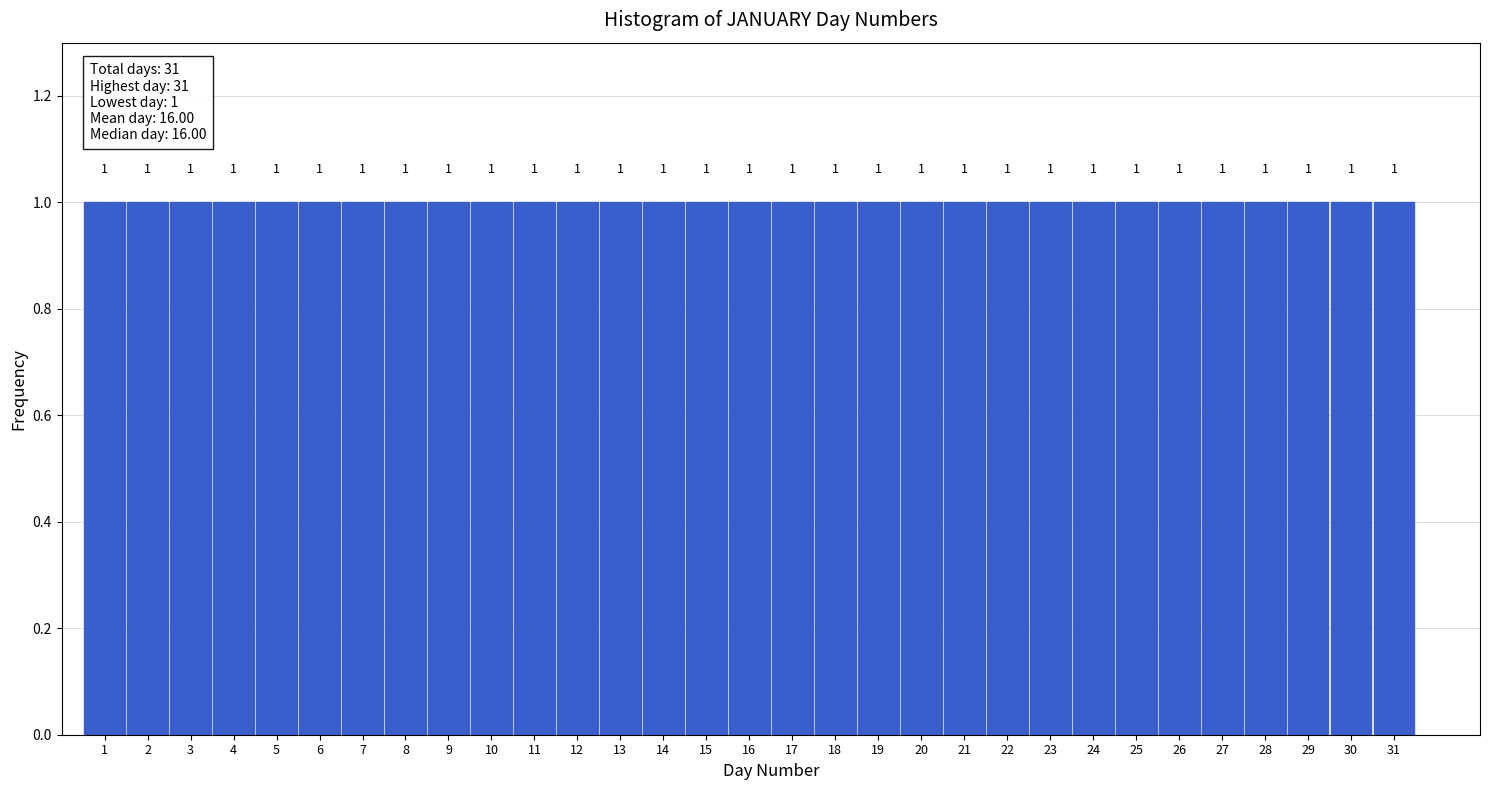

Reading left to right, transcribe this chart: for each bar, give the range it covers on the x-axis and its height.

0.5 to 1.5: 1
1.5 to 2.5: 1
2.5 to 3.5: 1
3.5 to 4.5: 1
4.5 to 5.5: 1
5.5 to 6.5: 1
6.5 to 7.5: 1
7.5 to 8.5: 1
8.5 to 9.5: 1
9.5 to 10.5: 1
10.5 to 11.5: 1
11.5 to 12.5: 1
12.5 to 13.5: 1
13.5 to 14.5: 1
14.5 to 15.5: 1
15.5 to 16.5: 1
16.5 to 17.5: 1
17.5 to 18.5: 1
18.5 to 19.5: 1
19.5 to 20.5: 1
20.5 to 21.5: 1
21.5 to 22.5: 1
22.5 to 23.5: 1
23.5 to 24.5: 1
24.5 to 25.5: 1
25.5 to 26.5: 1
26.5 to 27.5: 1
27.5 to 28.5: 1
28.5 to 29.5: 1
29.5 to 30.5: 1
30.5 to 31.5: 1